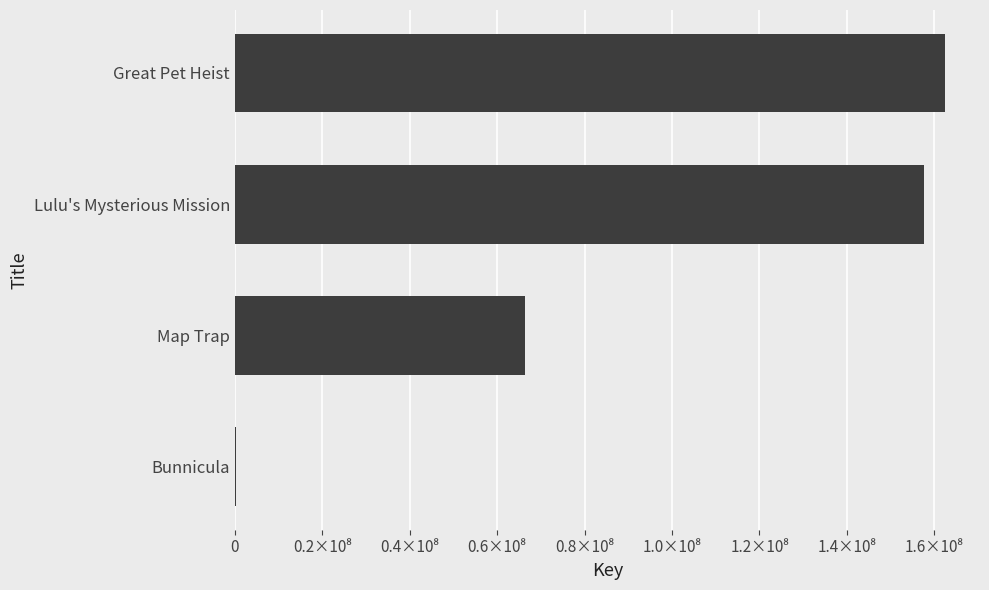

Are the bars horizontal?

Yes